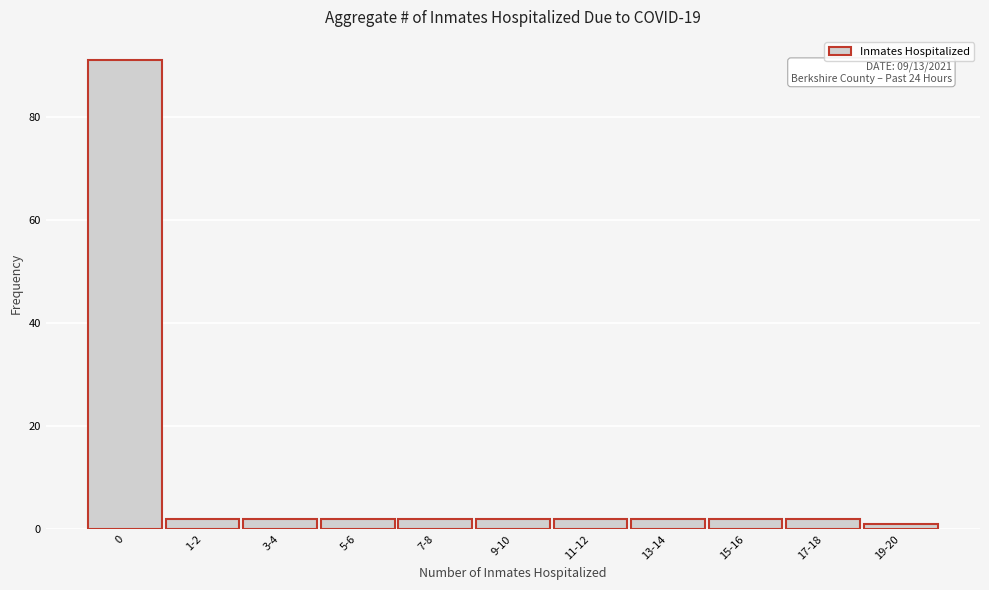

Reading right to left, transcribe all the data shown in this chart.

19-20=1	17-18=2	15-16=2	13-14=2	11-12=2	9-10=2	7-8=2	5-6=2	3-4=2	1-2=2	0=91